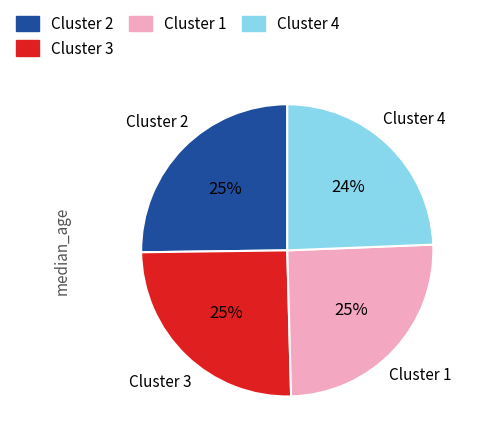

To the nearest percent, what is the average slice percentage?

25%